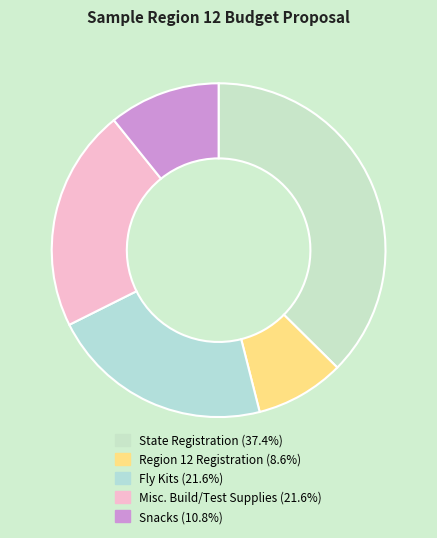

Count the number of slices in the pie.

5